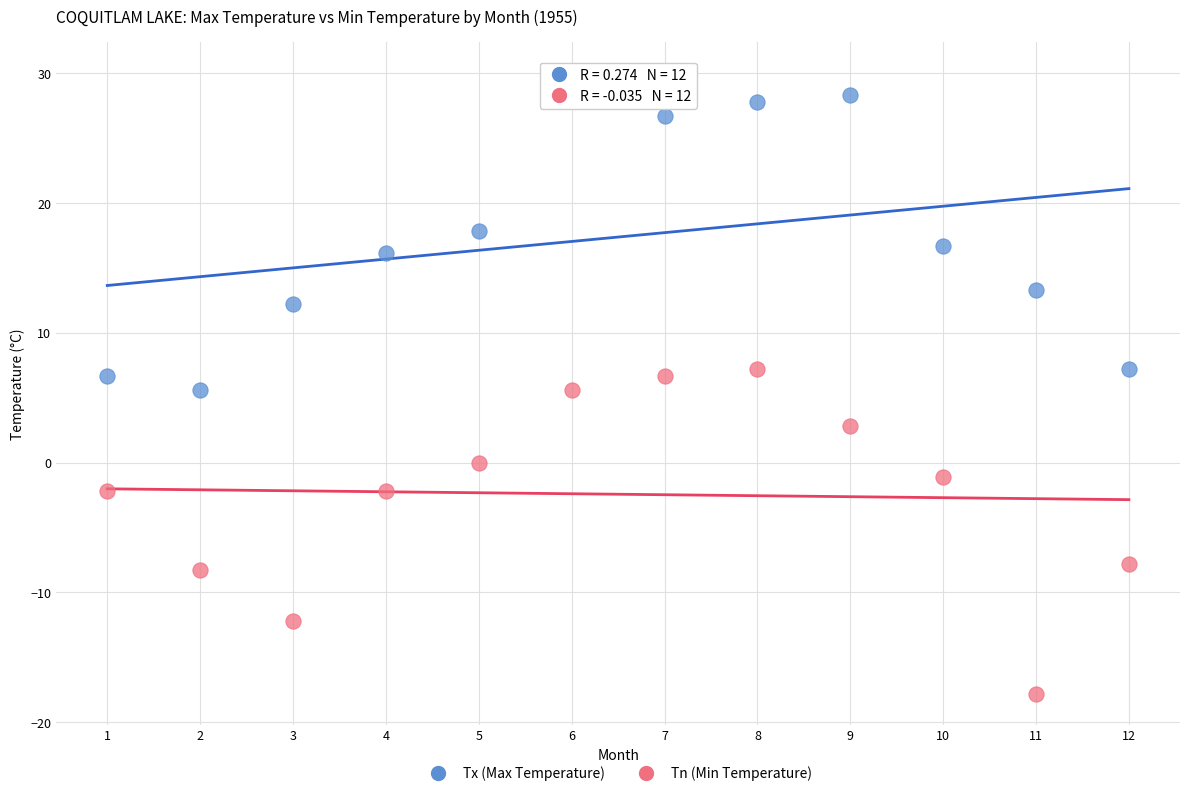

What is the X range (max minus min) for the scatter plot?

11.0